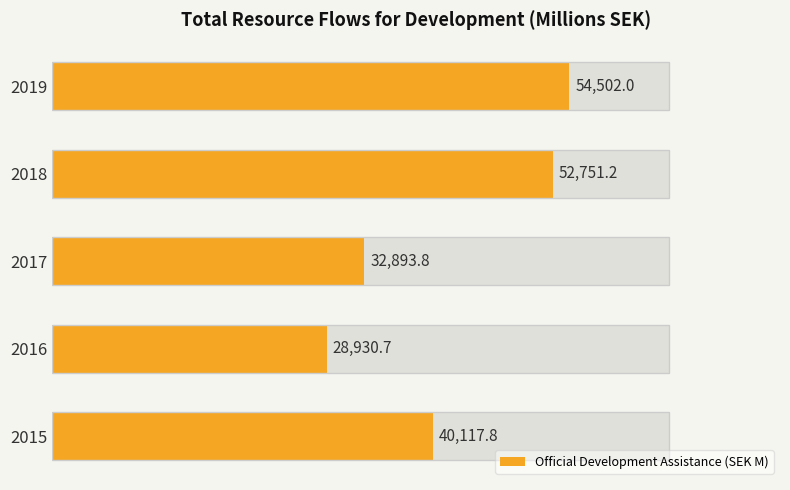

Between 2017 and 2016, which is larger?

2017